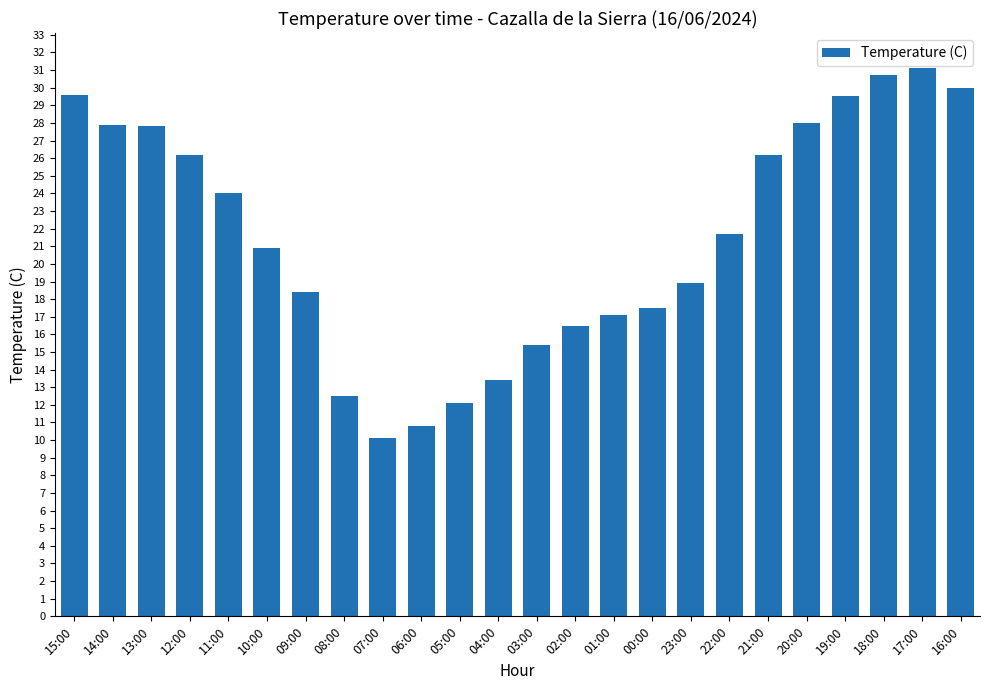

What is the value of the 6th bar from the left?

20.9